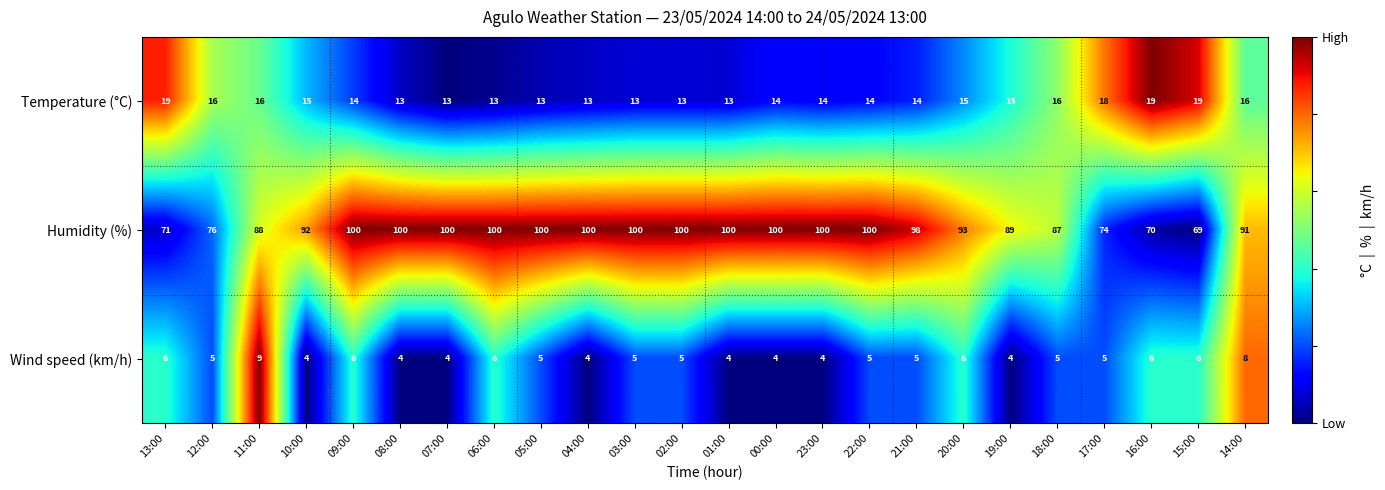

Rank the series by their maximum value, from highest to lowest.

Humidity (%), Temperature (°C), Wind speed (km/h)